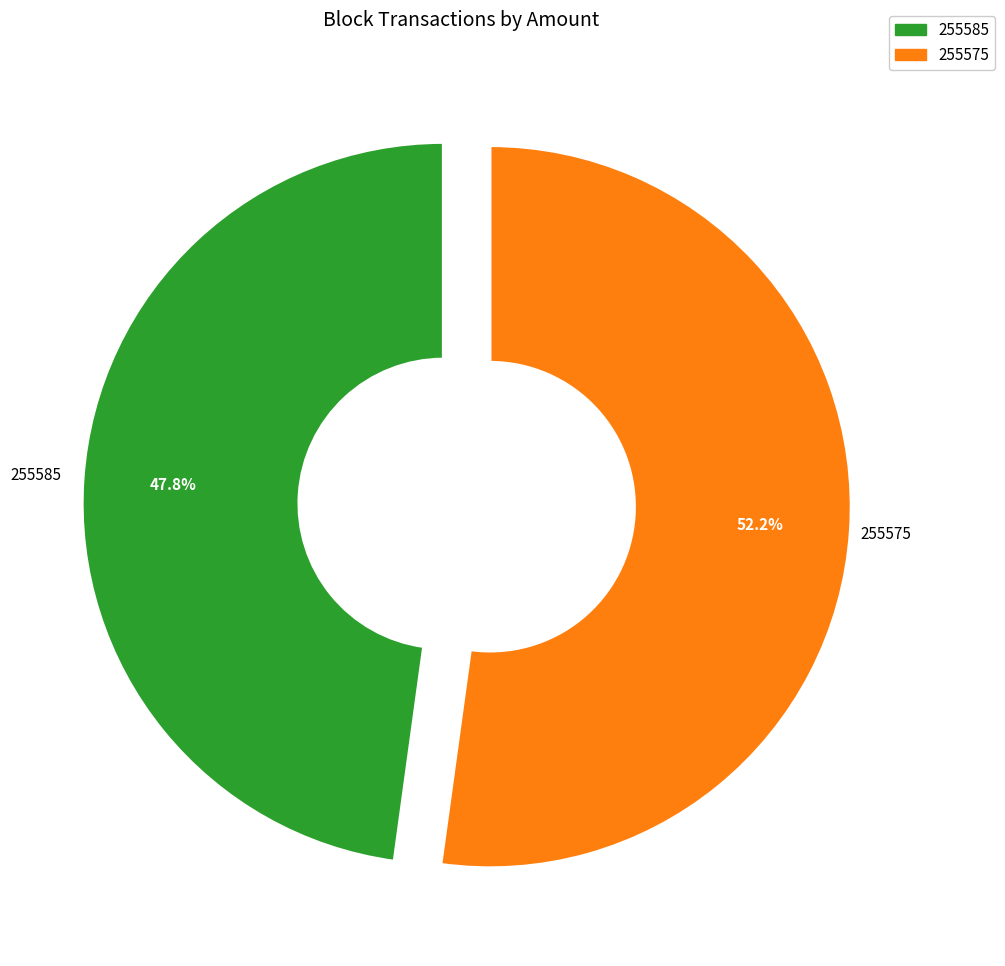

Rank the categories by value from highest to lowest.

255575, 255585